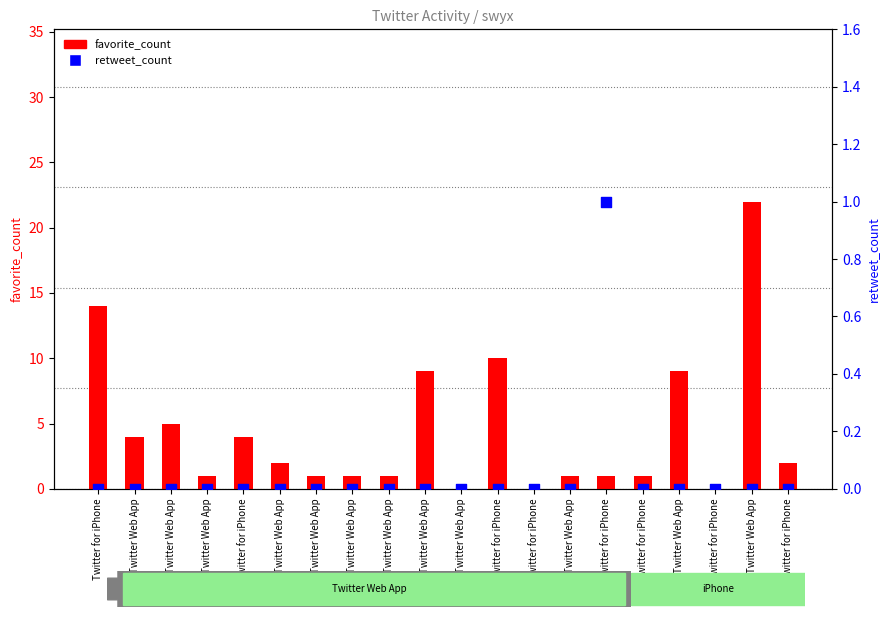

At which category is the sum across all series the highest?

Twitter Web App